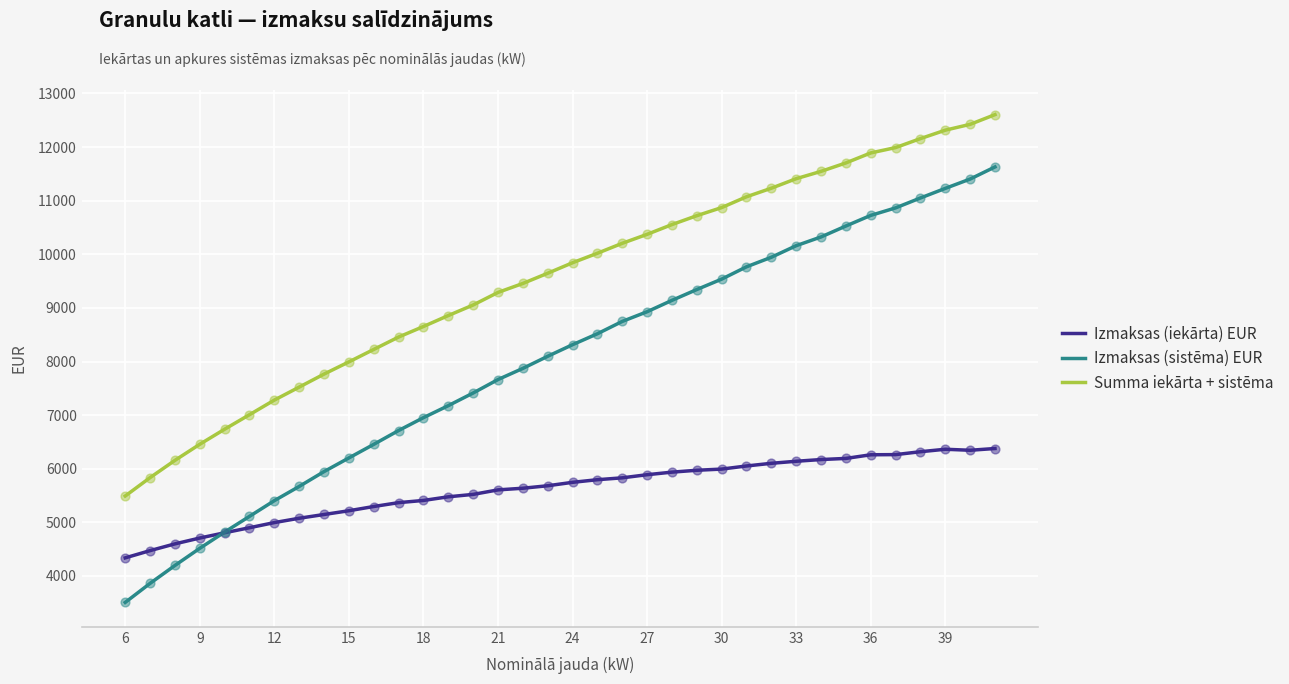

Which series has the largest total across all categories?

Summa iekārta + sistēma